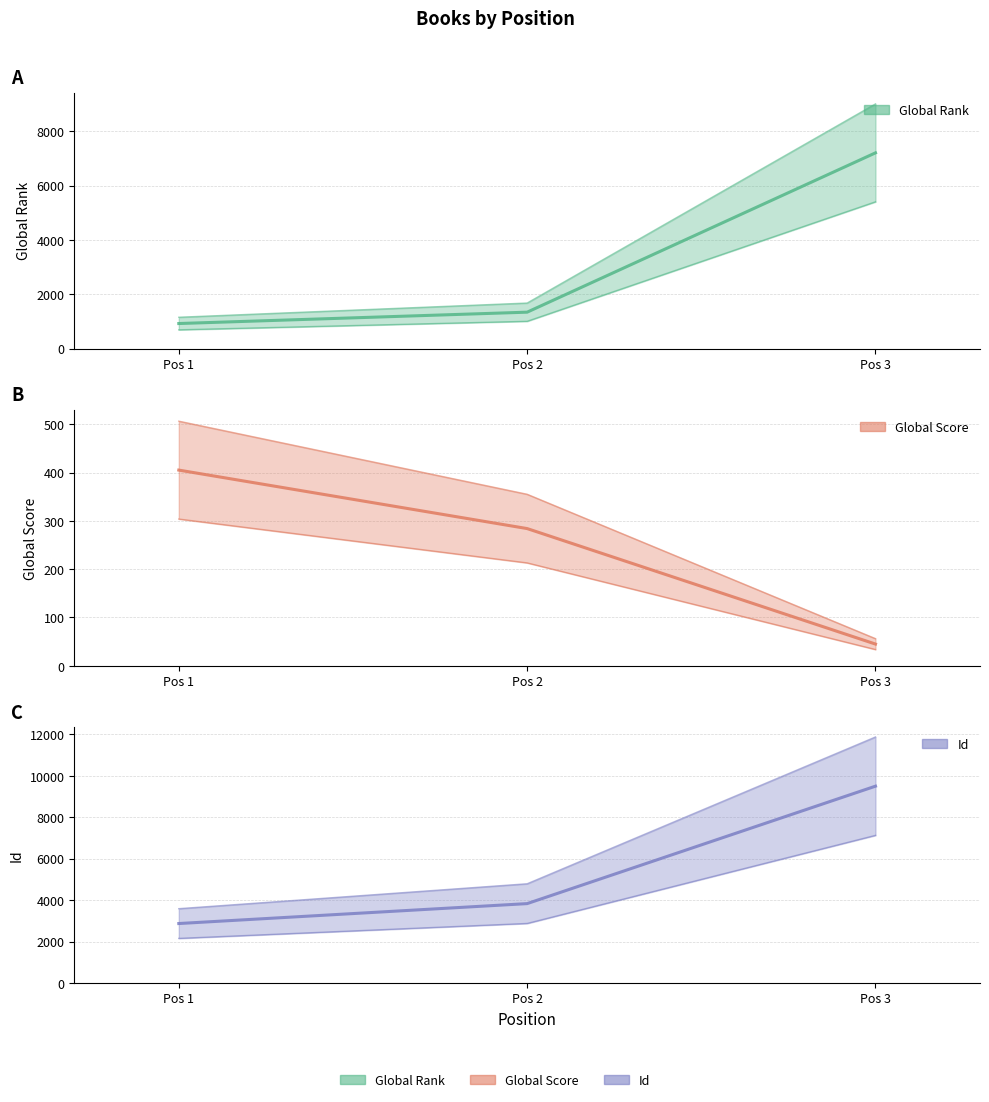

What is the maximum value for Id?

9503